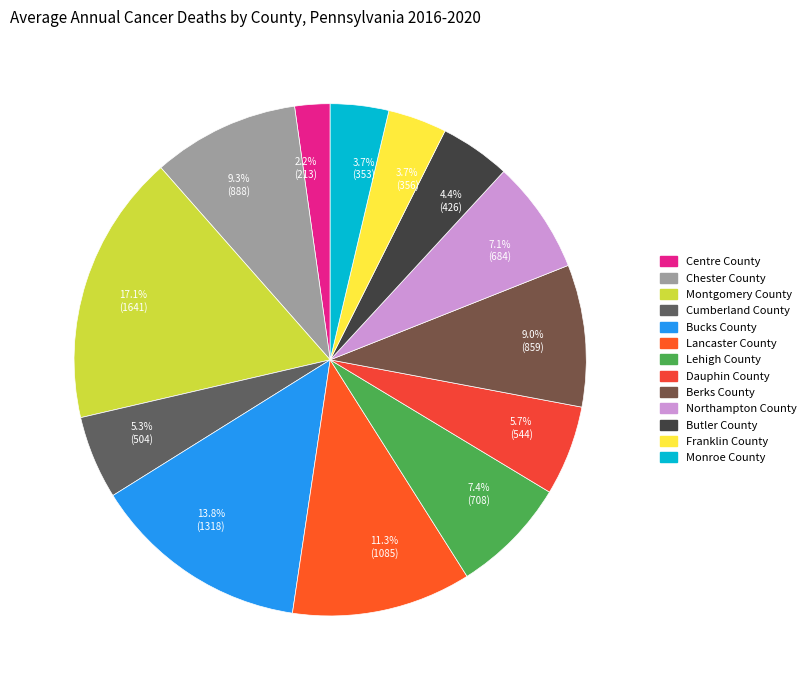

What percentage is the Chester County slice, to the nearest percent?

9%